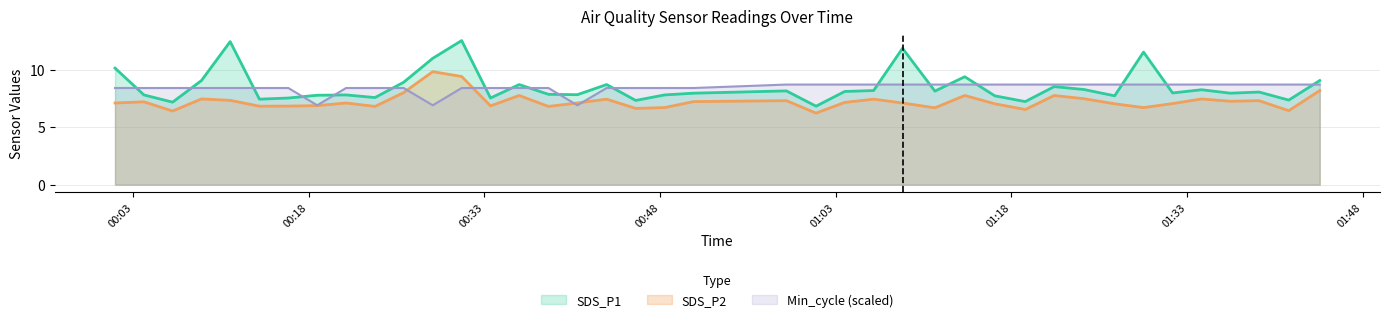

What is the average value of the SDS_P1 series?

8.5